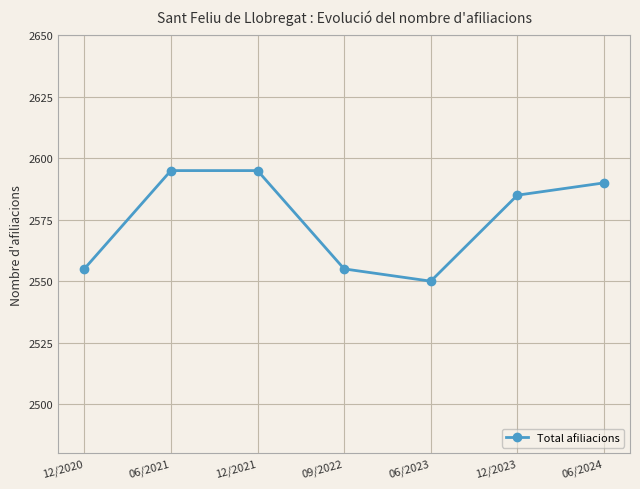

Reading right to left, what are all the values shown in this chart?

06/2024=2590	12/2023=2585	06/2023=2550	09/2022=2555	12/2021=2595	06/2021=2595	12/2020=2555